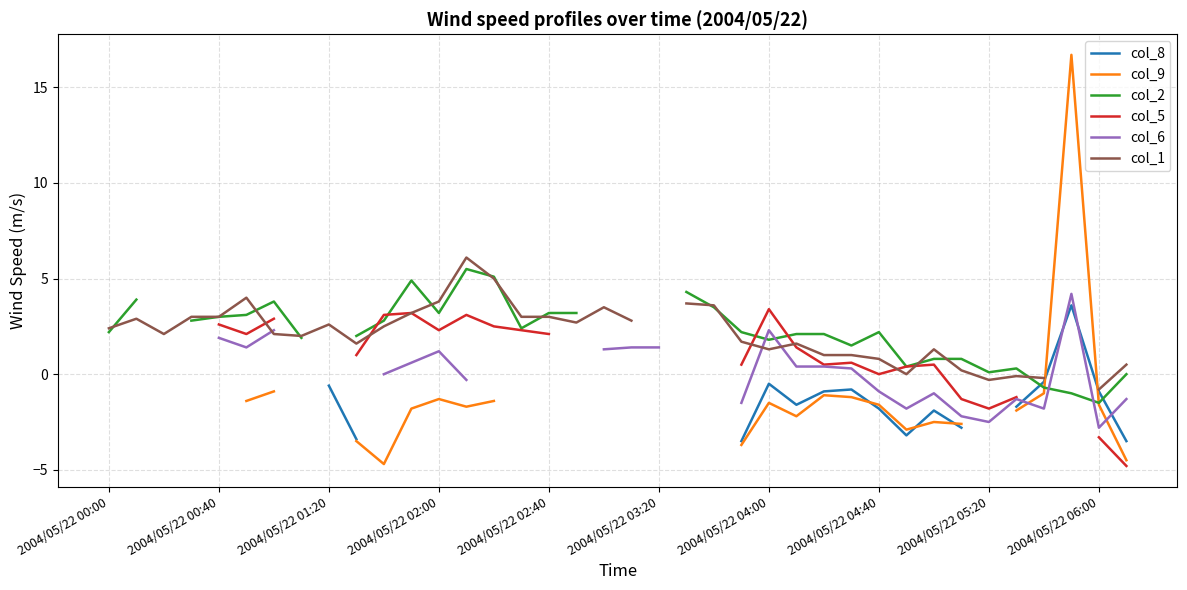

Is it true that col_9 equals -1.6 at 2004/05/22 04:40?

True